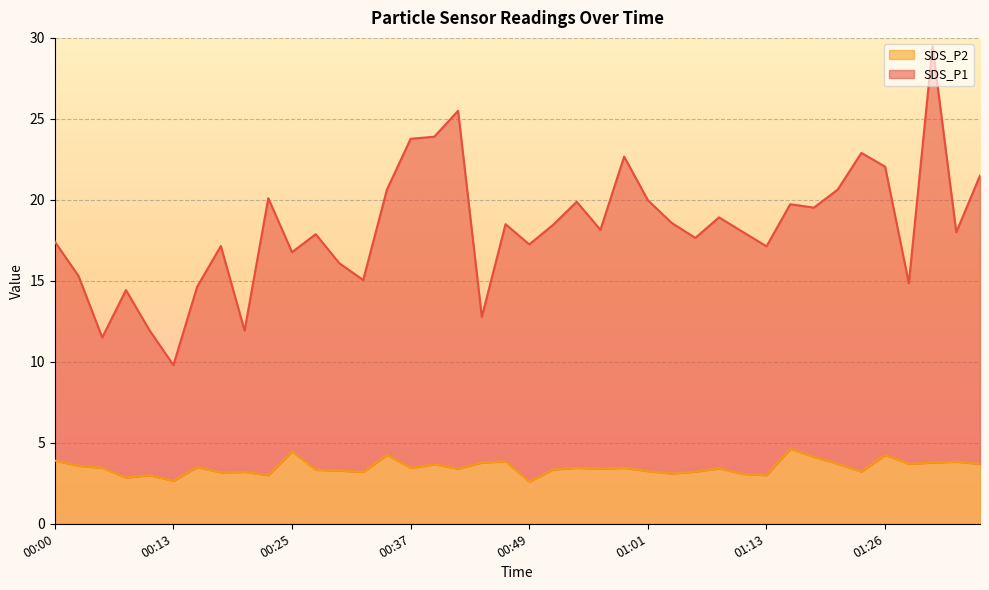

What is the value of the SDS_P1 point at the 29th from the left?

18.9